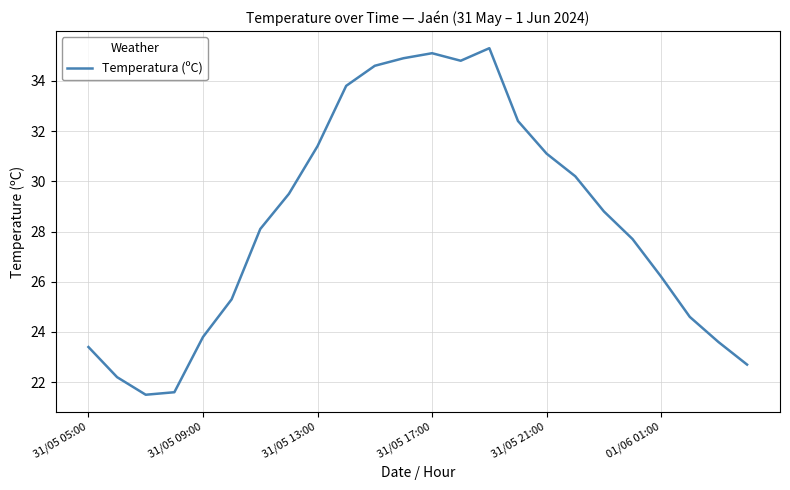

What is the difference between the maximum and minimum values?

13.8